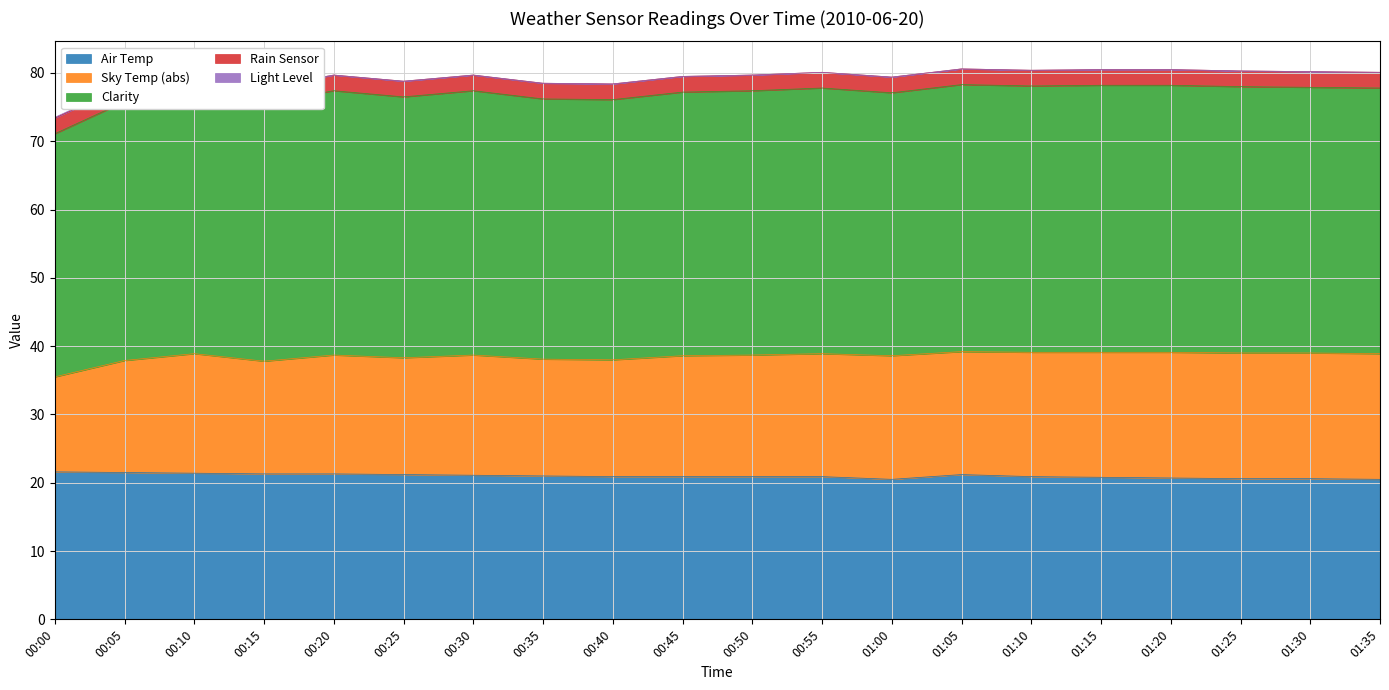

What is the spread (max minus min) of values at 00:40?

38.1